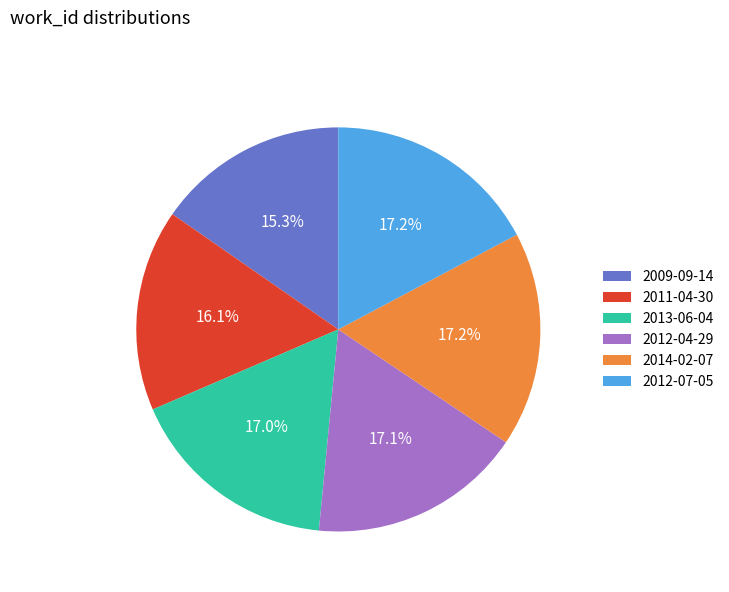

True or false: 2009-09-14 accounts for 15% of the total.

True